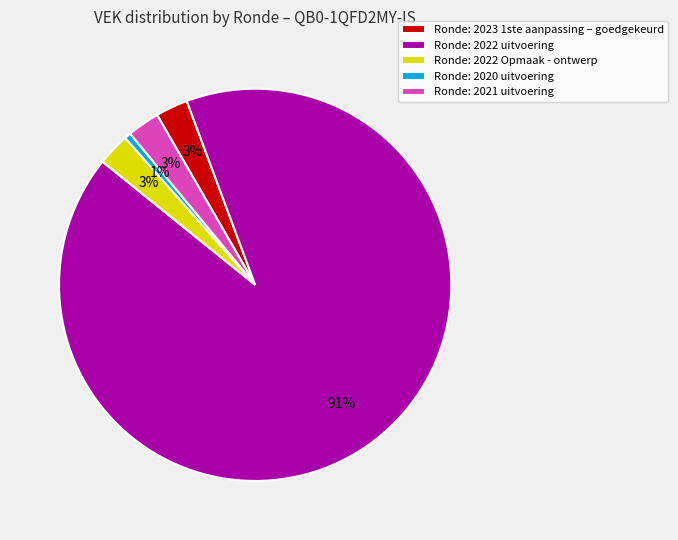

Does any single category account for the majority?

Yes